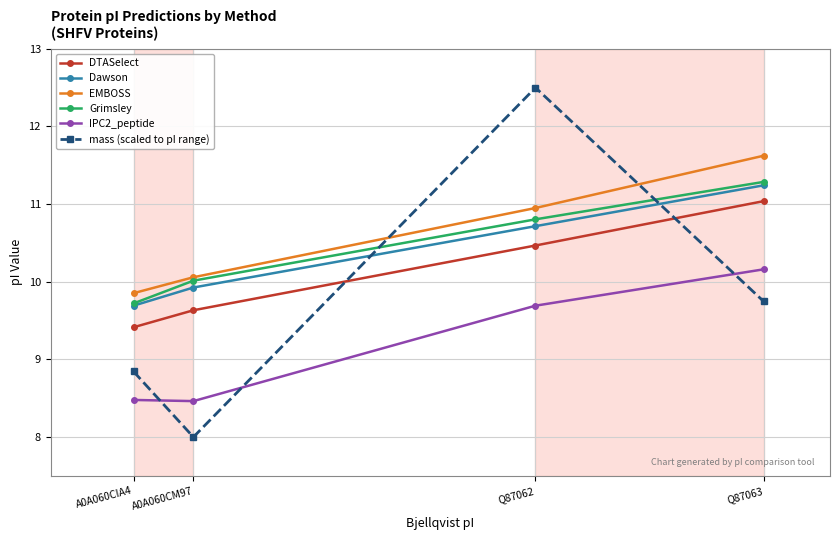

At which label does Dawson first exceed 10?

Q87062